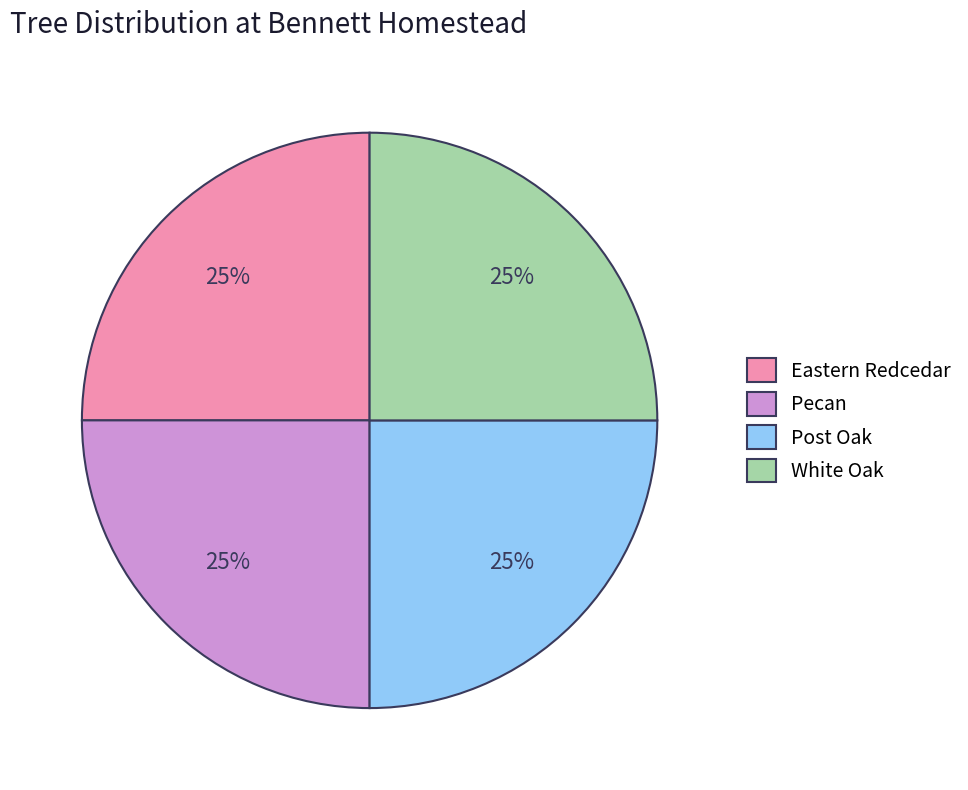

The Pecan slice represents 25% of the pie. True or false?

True